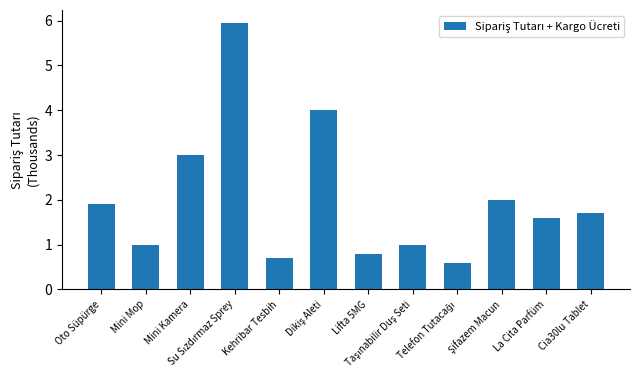

What is the label of the 12th bar from the right?

Oto Süpürge